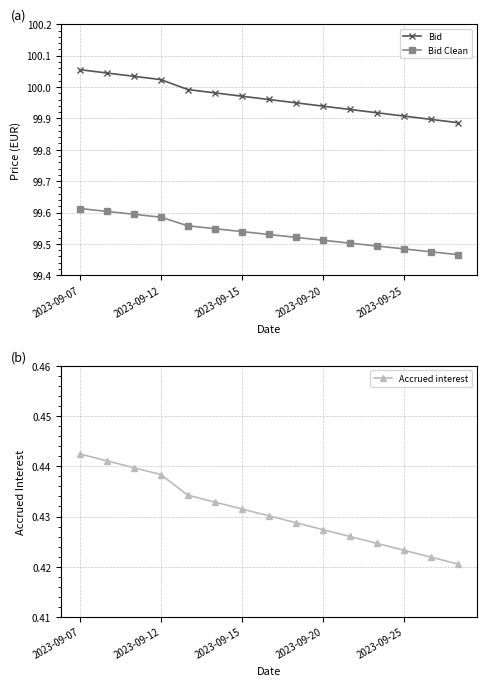

How many lines are shown in the chart?

3